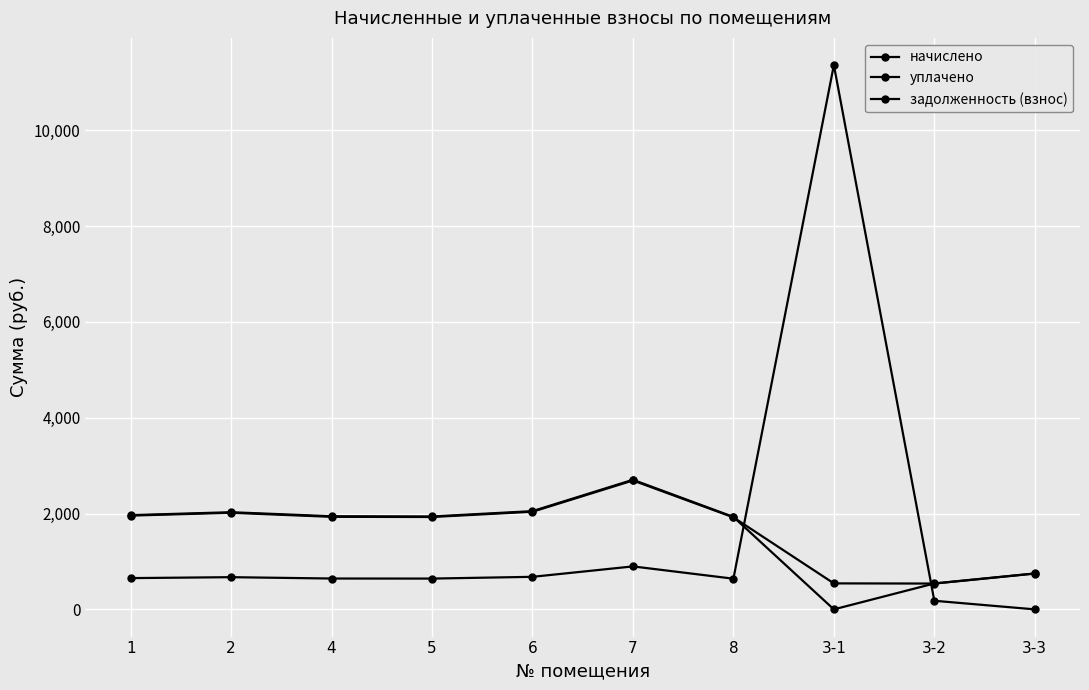

At which label does уплачено first exceed 1944?

1